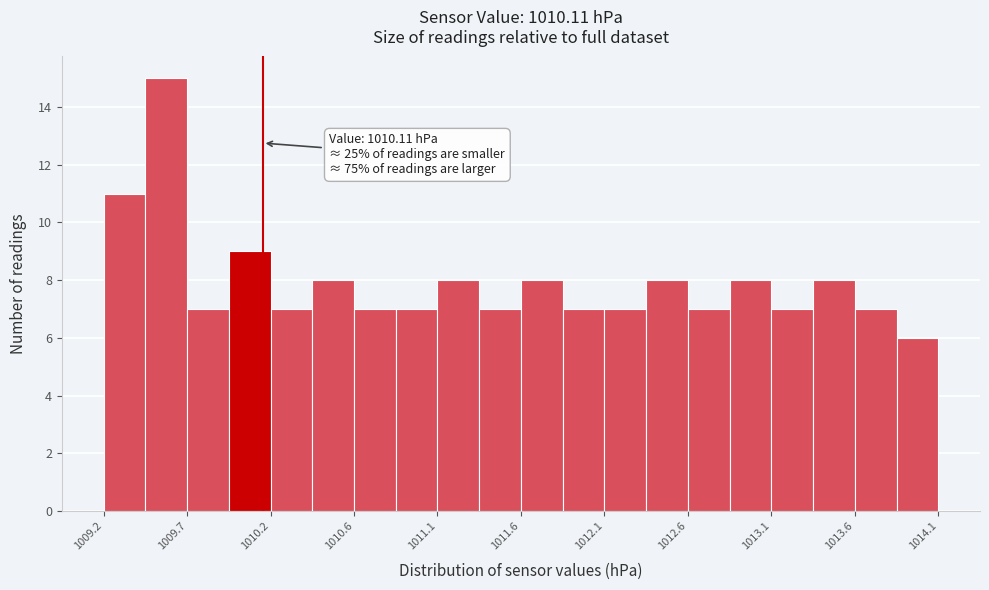

Over which range of the x-axis is the bar tallest?

1009.40 to 1009.65